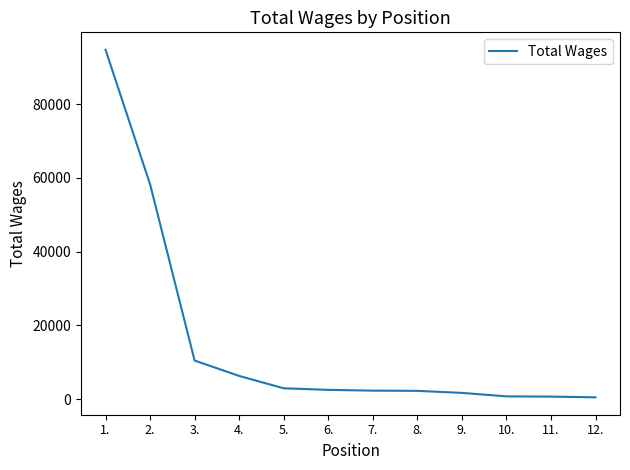

What is the maximum value shown in the chart?

94768